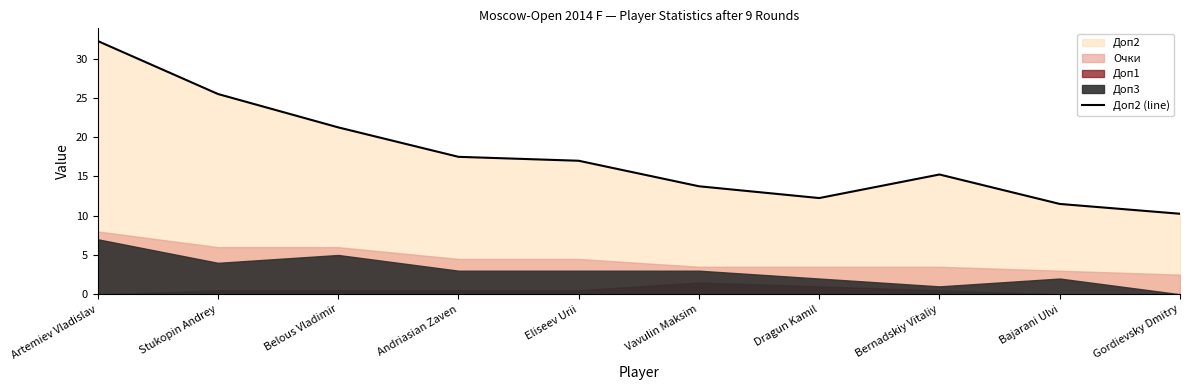

Which category has the lowest value across all series?

Gordievsky Dmitry